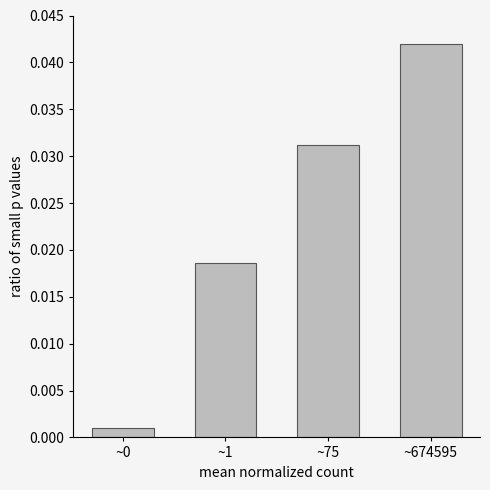

Which category has the highest value across all series?

~674595